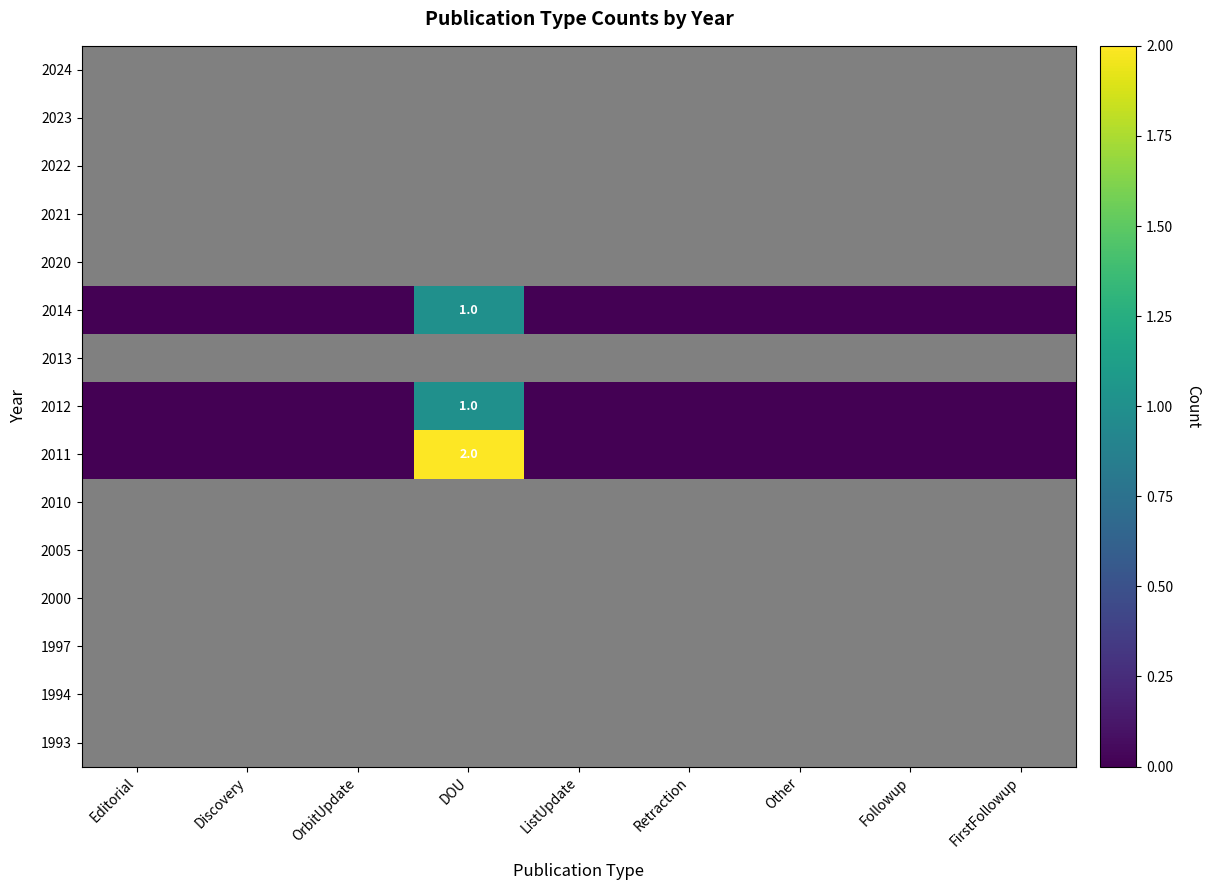

The value of 2014 at DOU is 1. True or false?

True